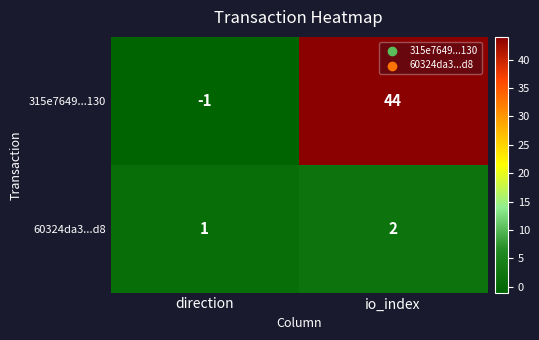

What is the sum of the 315e7649...130 values at direction and io_index?

43